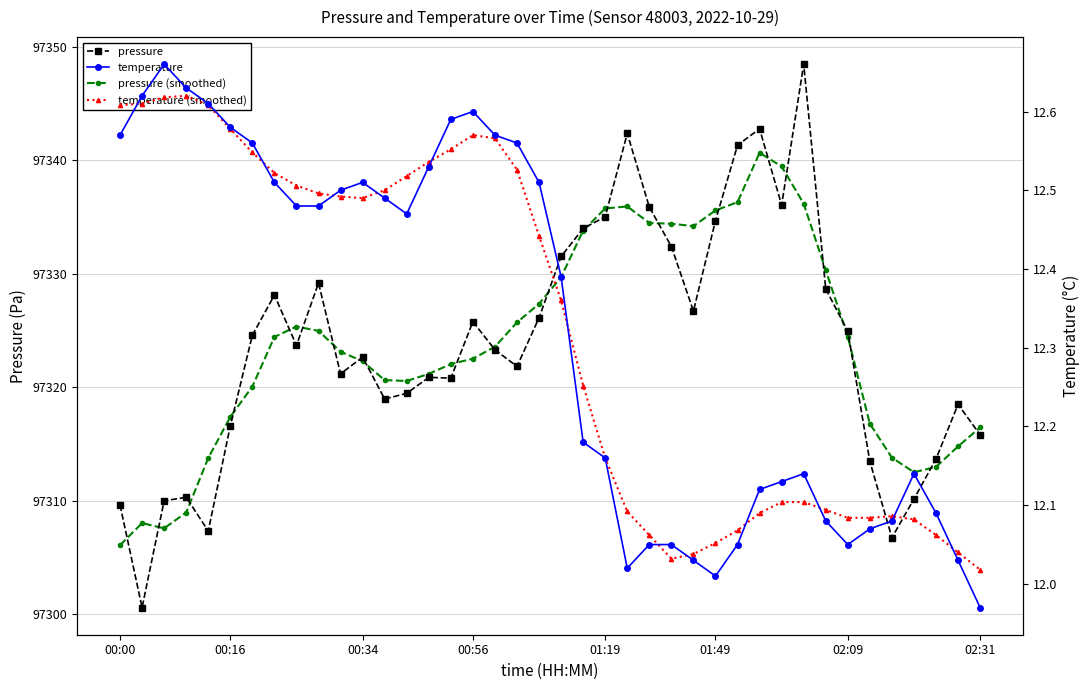

Which series has the largest range (max minus min)?

pressure